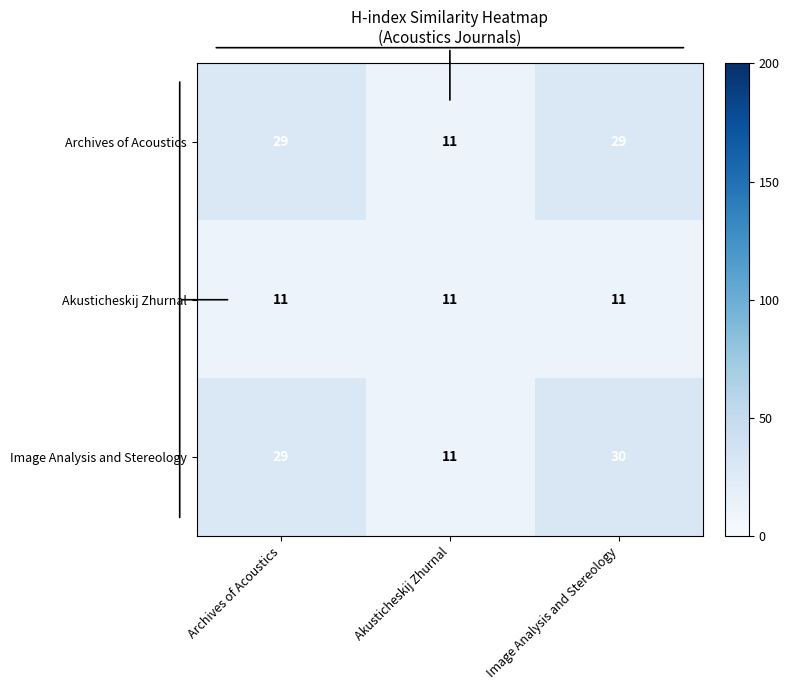

Which series has the largest total across all categories?

Image Analysis and Stereology